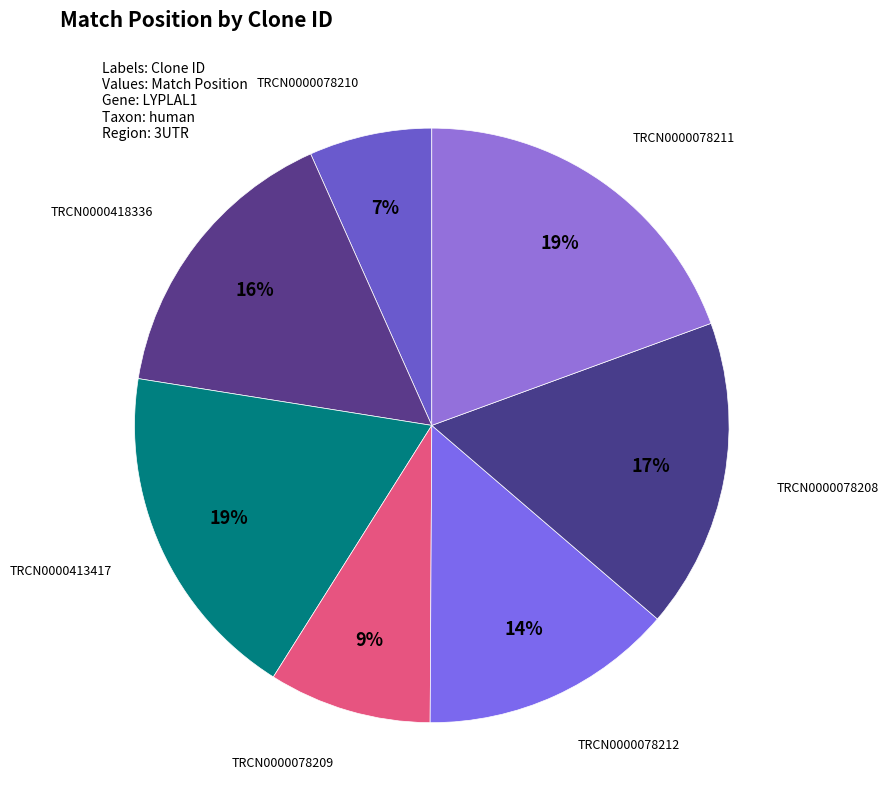

Which slice is the smallest?

TRCN0000078210